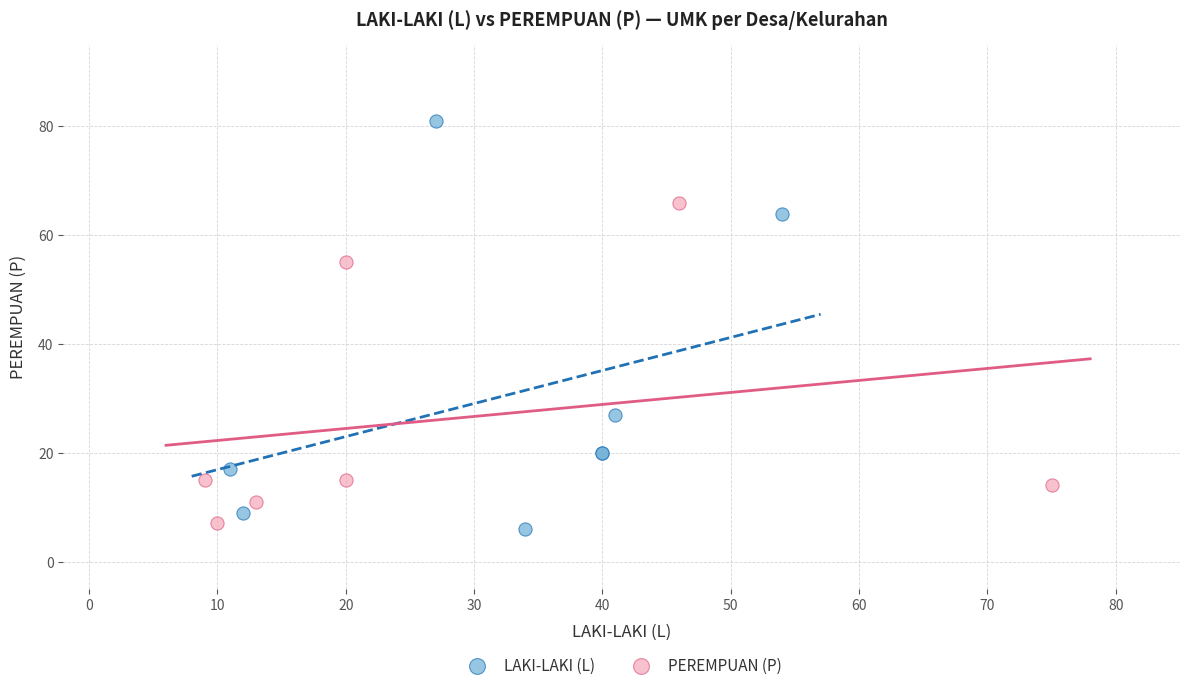

What are all the series names shown in the legend?

LAKI-LAKI (L), PEREMPUAN (P)